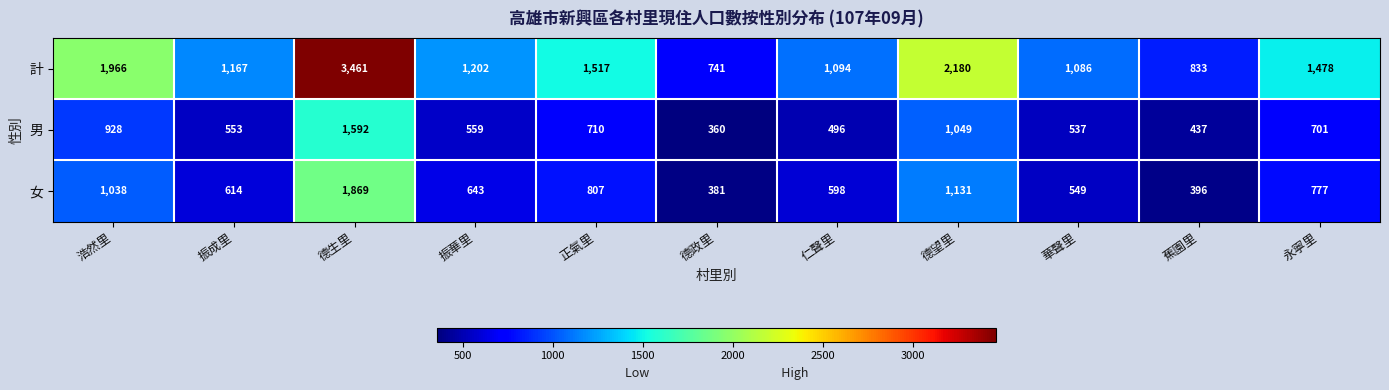

What is the smallest value displayed?

360